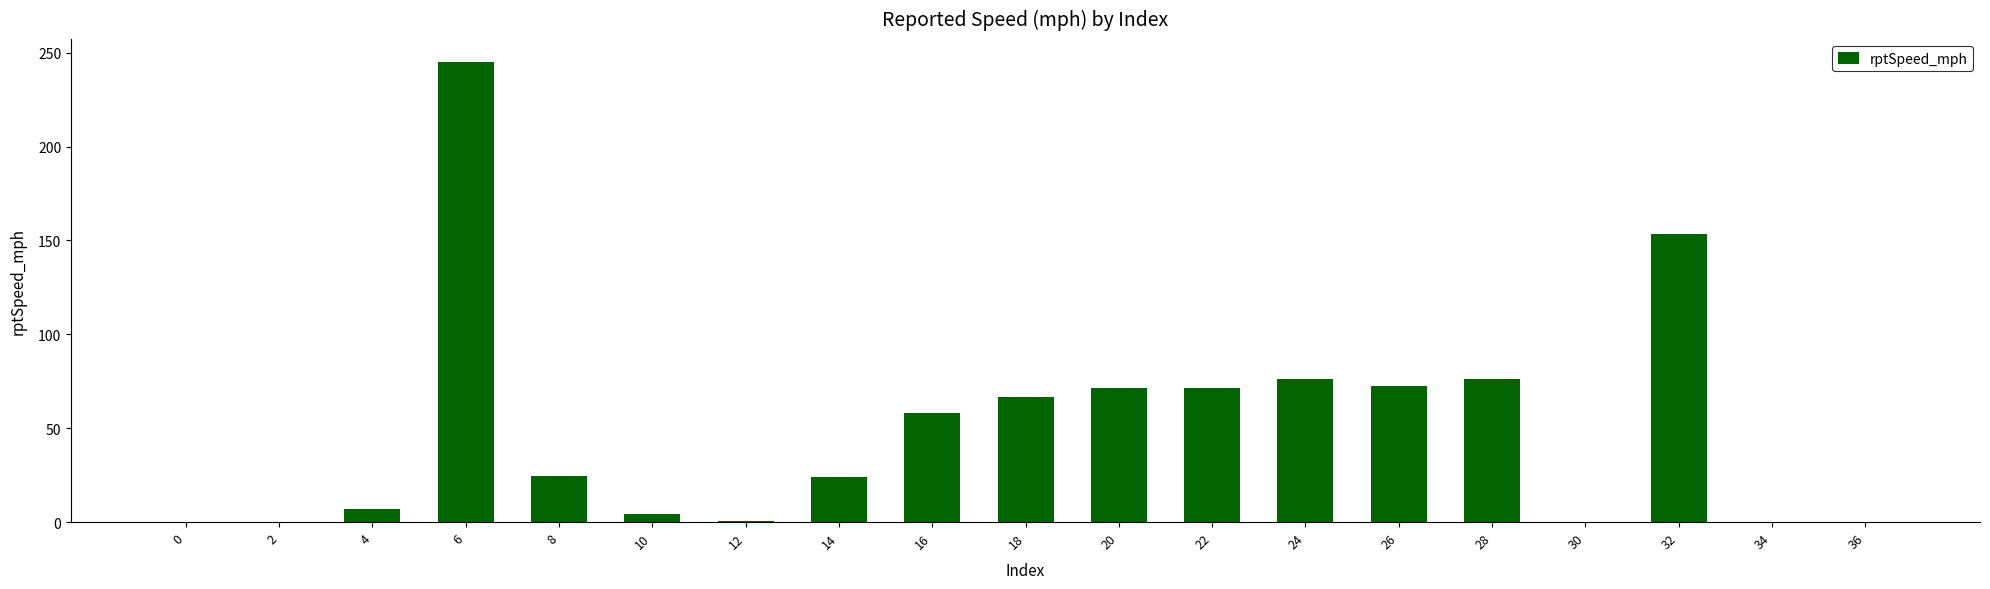

What value does the data have at 32?

153.4